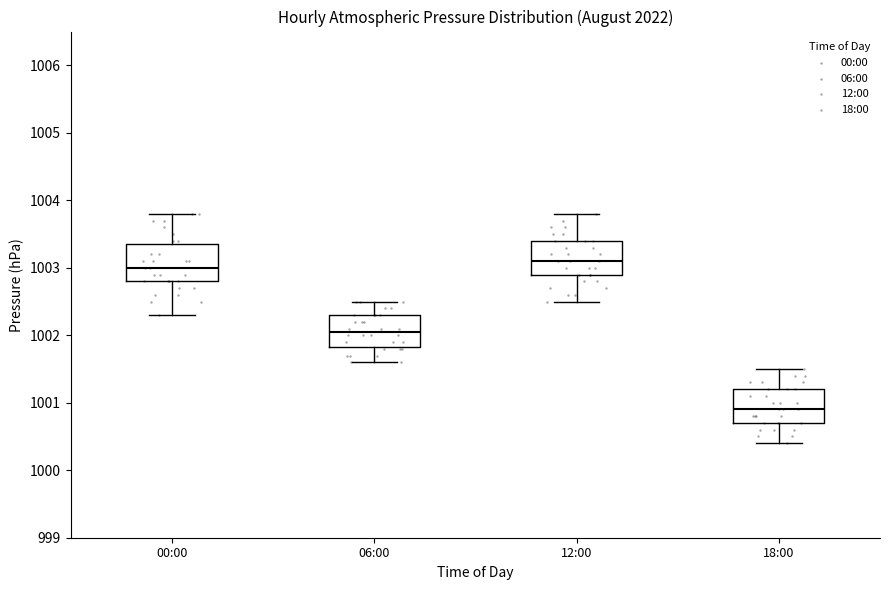

Reading left to right, read every box against the y-axis: the position of its median line, the range the box covers, and the ends of its whiskers. The values are not printed on the chart, so give them approximately, as read against the axis.

00:00: median 1003.0, box 1002.8 to 1003.4, whiskers 1002.3 to 1003.8
06:00: median 1002.1, box 1001.8 to 1002.3, whiskers 1001.6 to 1002.5
12:00: median 1003.1, box 1002.9 to 1003.4, whiskers 1002.5 to 1003.8
18:00: median 1000.9, box 1000.7 to 1001.2, whiskers 1000.4 to 1001.5